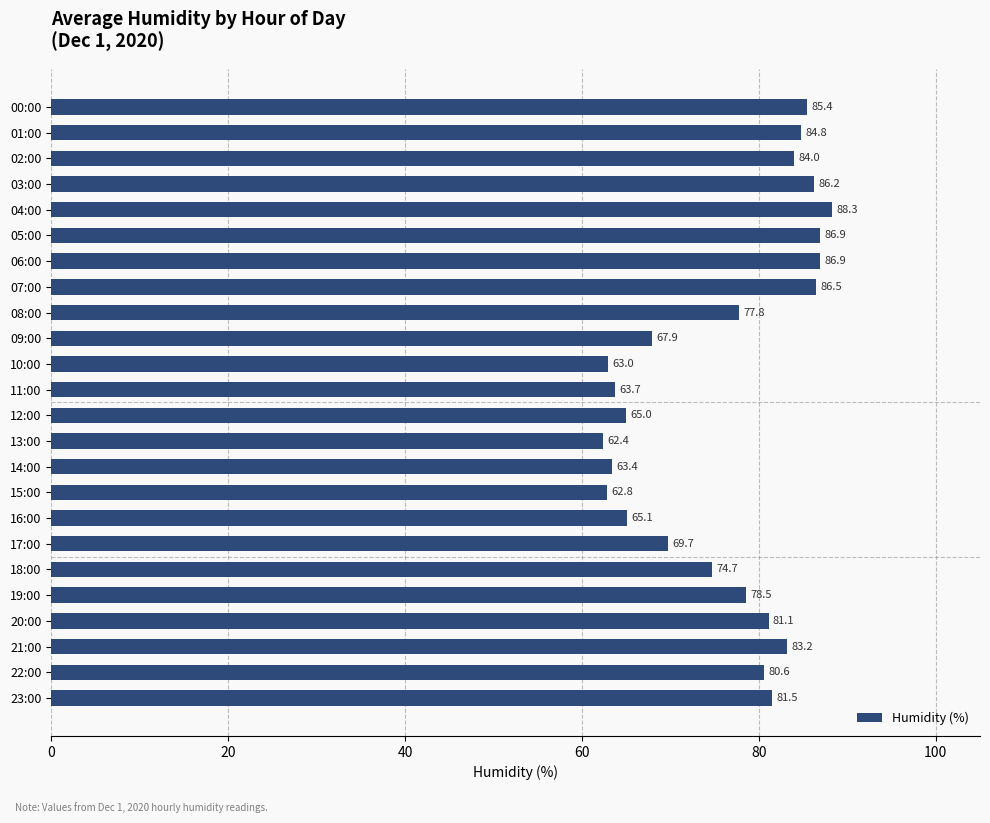

Reading top to bottom, list all the values displayed in this chart.

85.4	84.8	84.0	86.2	88.3	86.9	86.9	86.5	77.8	67.9	63.0	63.7	65.0	62.4	63.4	62.8	65.1	69.7	74.7	78.5	81.1	83.2	80.6	81.5